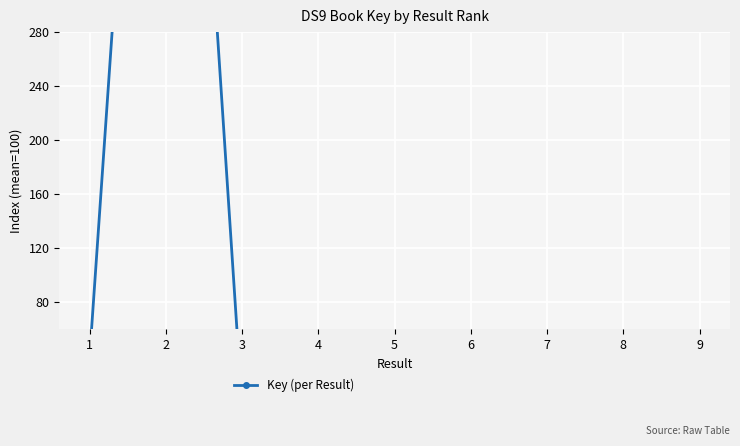

What is the sum of all values?

900.0